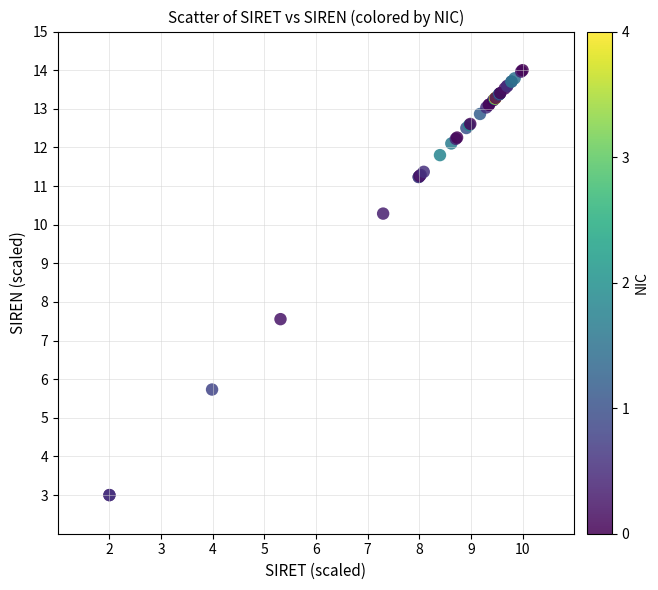

What Y value in the scatter plot is closest to 8?

7.6